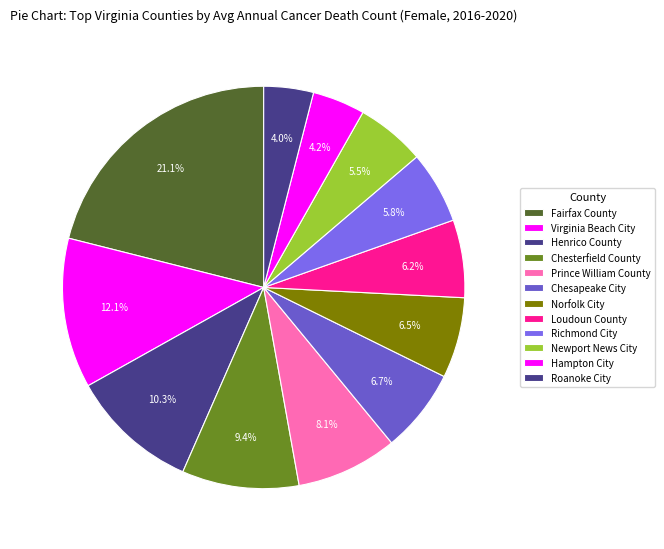

What is the ratio of the value at Prince William County to the value at Henrico County?

0.8